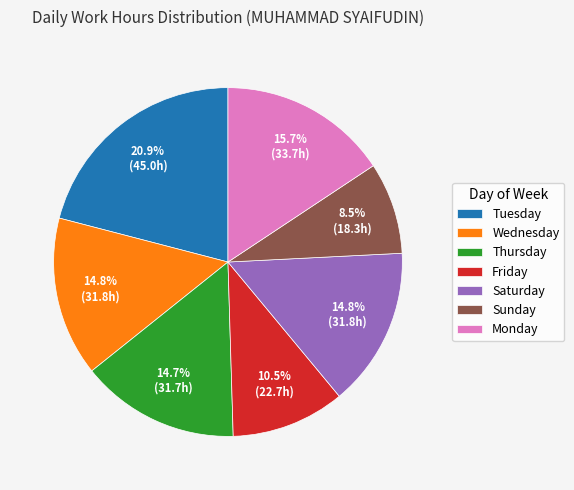

Which slice is the largest?

Tuesday